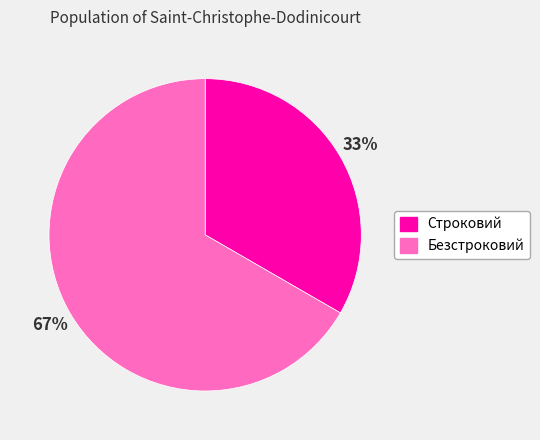

Which slice is the largest?

Безстроковий